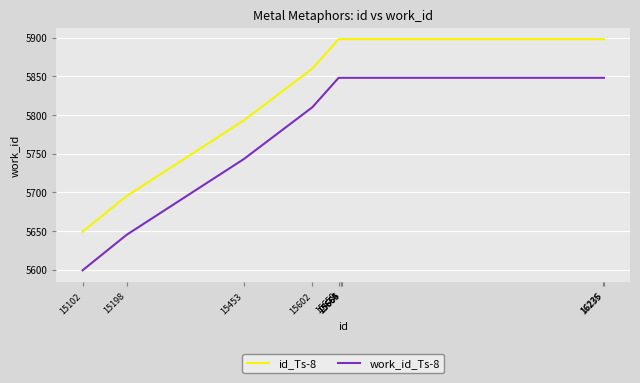

True or false: work_id_Ts-8 and id_Ts-8 intersect in this chart.

False